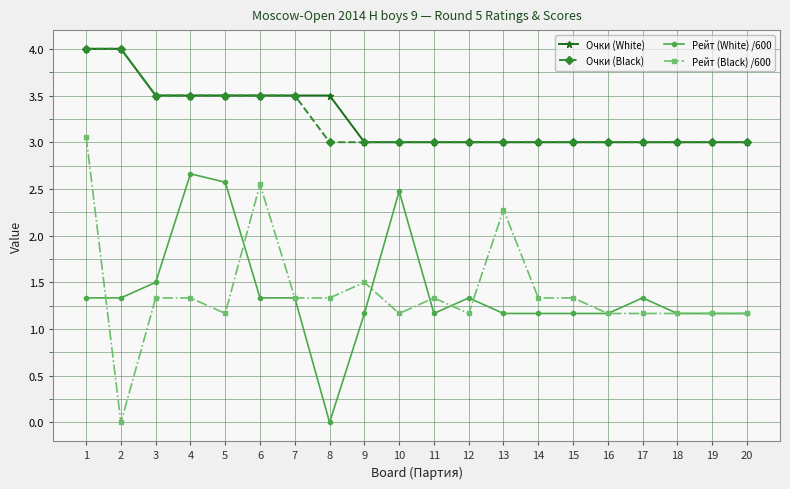

What are all the series names shown in the legend?

Очки (White), Очки (Black), Рейт (White) /600, Рейт (Black) /600